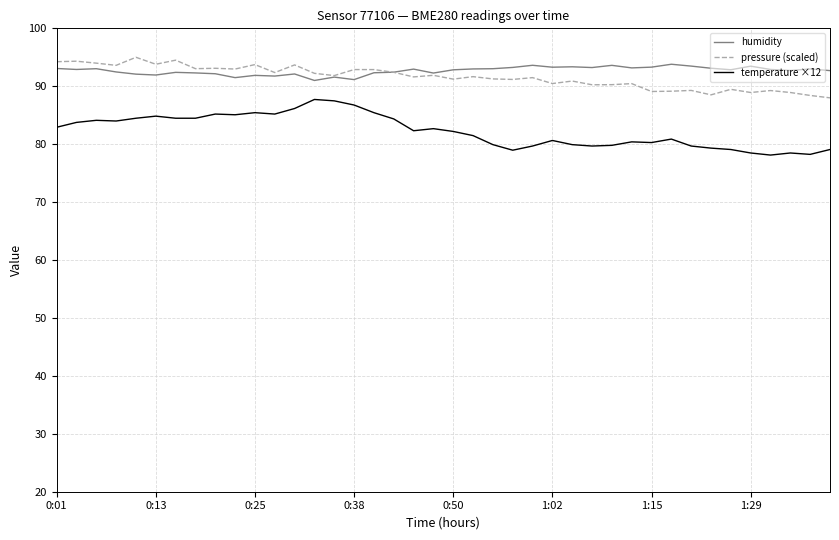

True or false: temperature ×12 and humidity cross at least once.

False